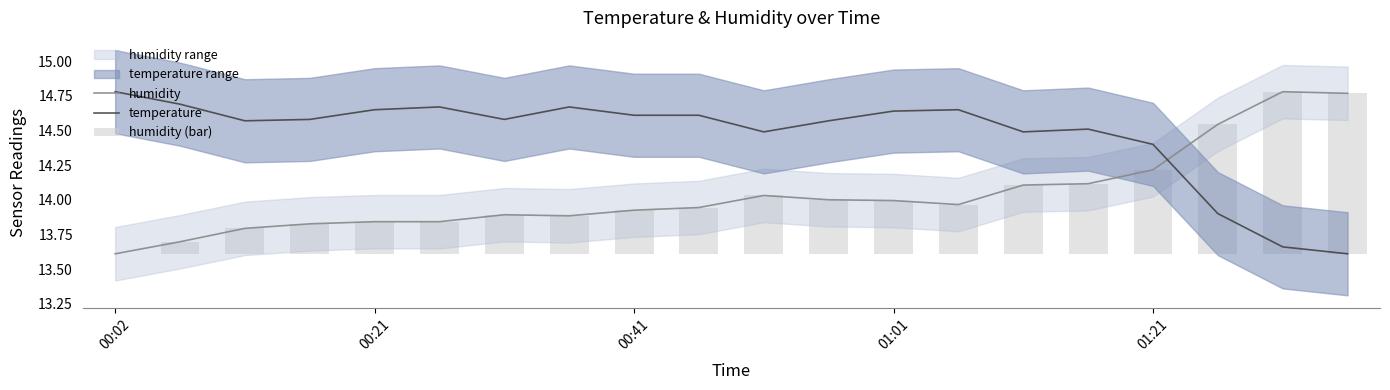

How many intersections are there between humidity and temperature?

1